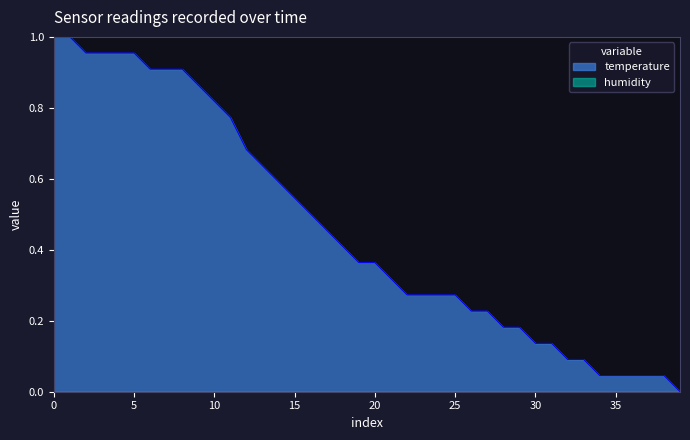

The temperature series shows 0.2 at 30. True or false?

False